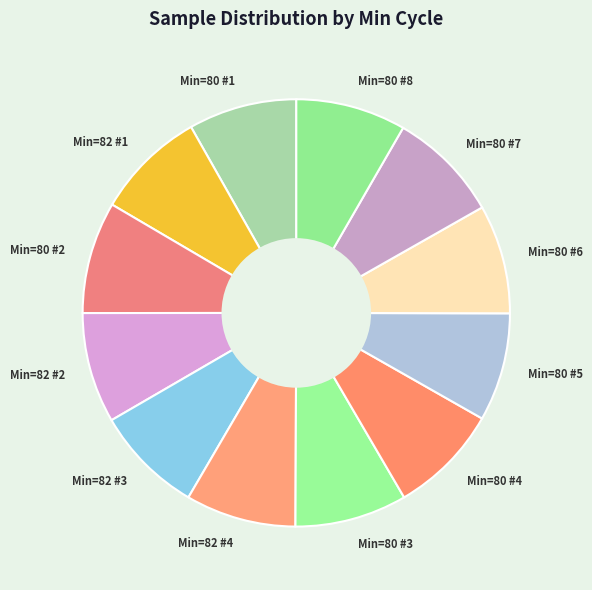

Combined, do Min=82 #1 and Min=80 #4 account for over 50%?

No